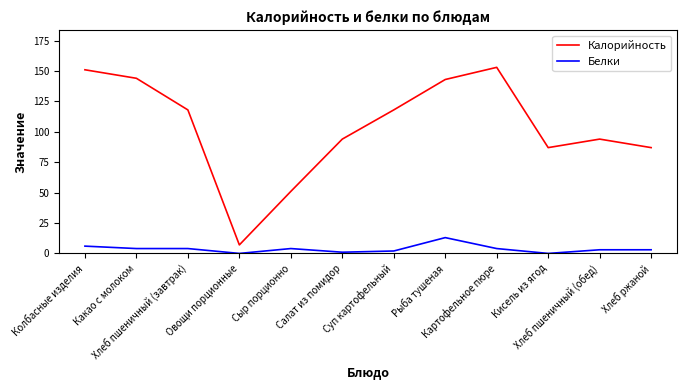

Reading right to left, extract all data points from this chart.

Калорийность: Хлеб ржаной=87	Хлеб пшеничный (обед)=94	Кисель из ягод=87	Картофельное пюре=153	Рыба тушеная=143	Суп картофельный=118	Салат из помидор=94	Сыр порционно=51	Овощи порционные=7	Хлеб пшеничный (завтрак)=118	Какао с молоком=144	Колбасные изделия=151
Белки: Хлеб ржаной=3	Хлеб пшеничный (обед)=3	Кисель из ягод=0	Картофельное пюре=4	Рыба тушеная=13	Суп картофельный=2	Салат из помидор=1	Сыр порционно=4	Овощи порционные=0	Хлеб пшеничный (завтрак)=4	Какао с молоком=4	Колбасные изделия=6